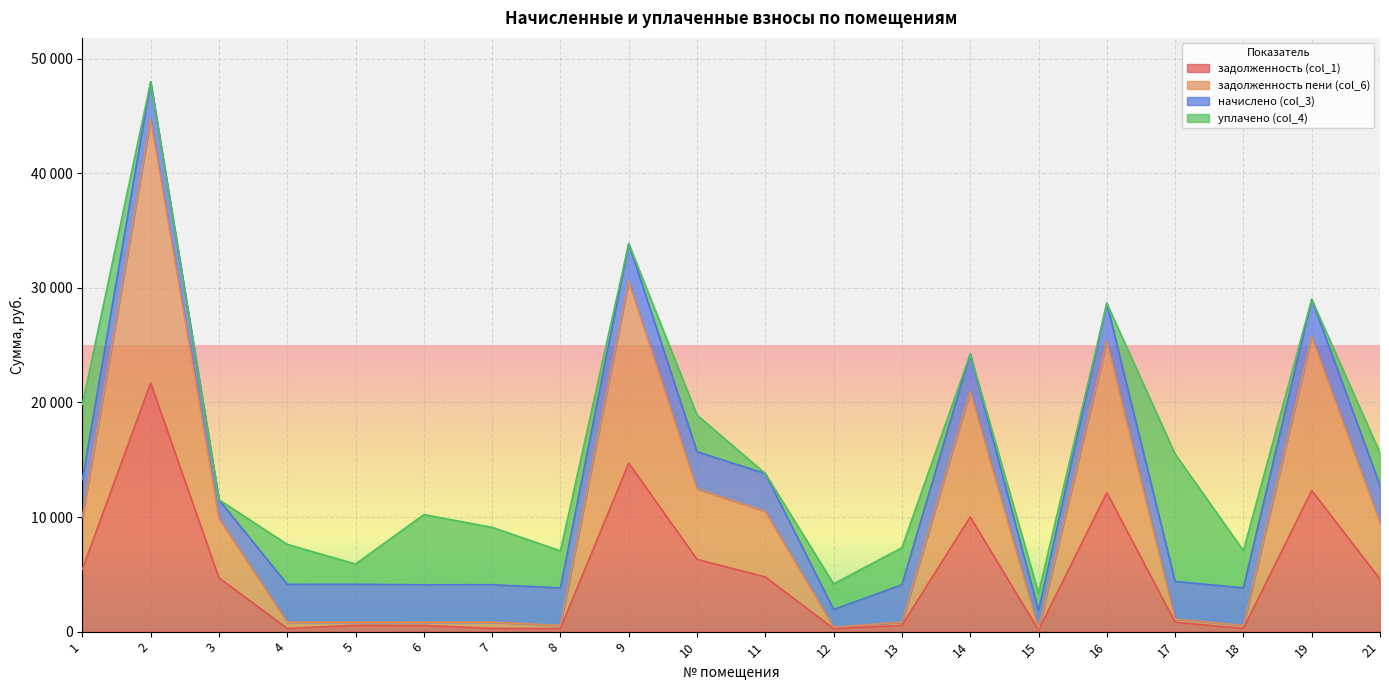

True or false: задолженность (col_1) and задолженность пени (col_6) intersect in this chart.

False